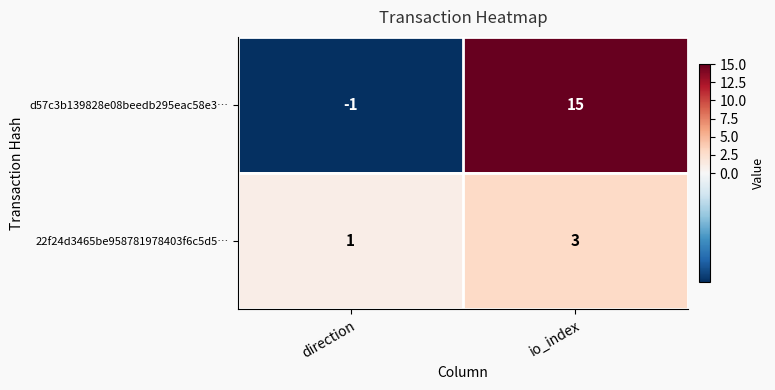

Which series has the widest spread of values?

d57c3b139828e08beedb295eac58e3…